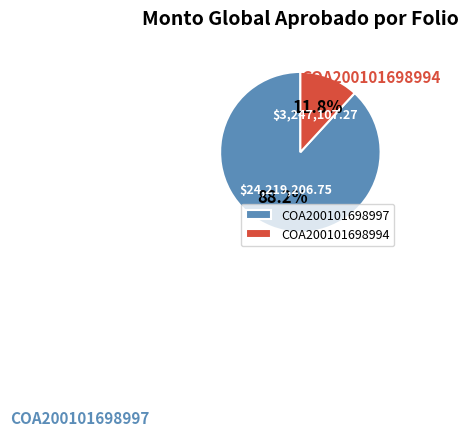

Which slice is the smallest?

COA200101698994